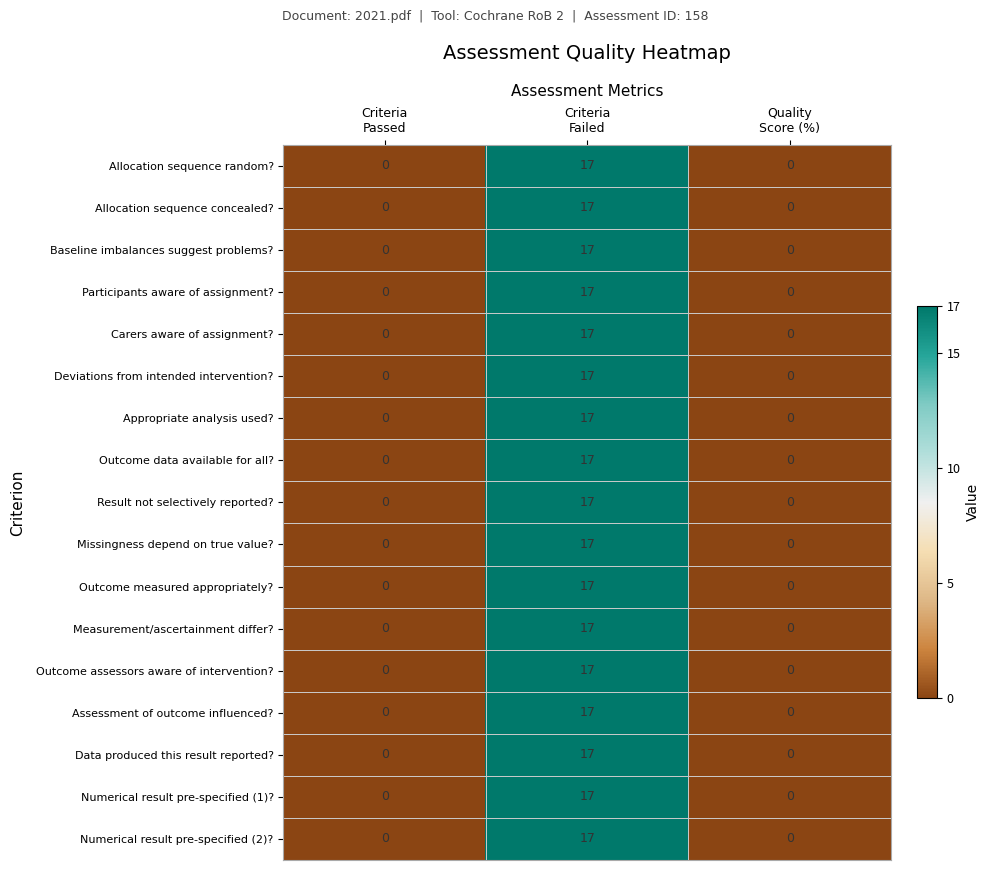

How many Numerical result pre-specified (1)? values are between 0 and 17?

3